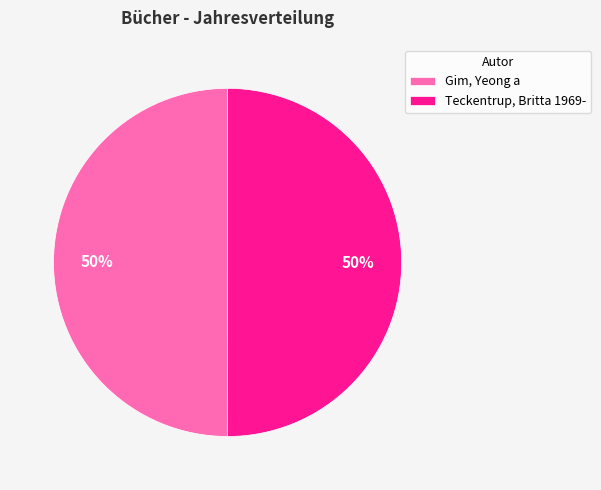

Do Teckentrup, Britta 1969- and Gim, Yeong a together represent more than half of the pie?

Yes